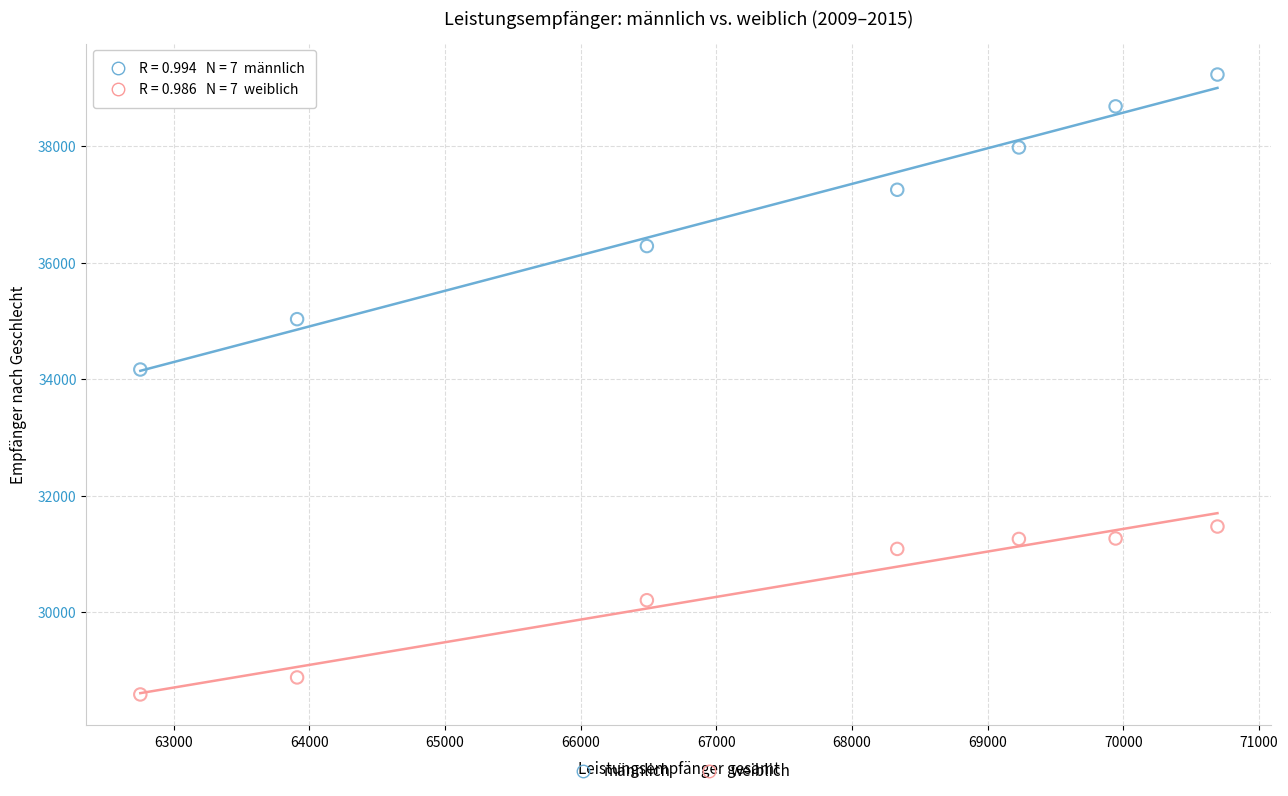

Which series contains the lowest Y value?

weiblich